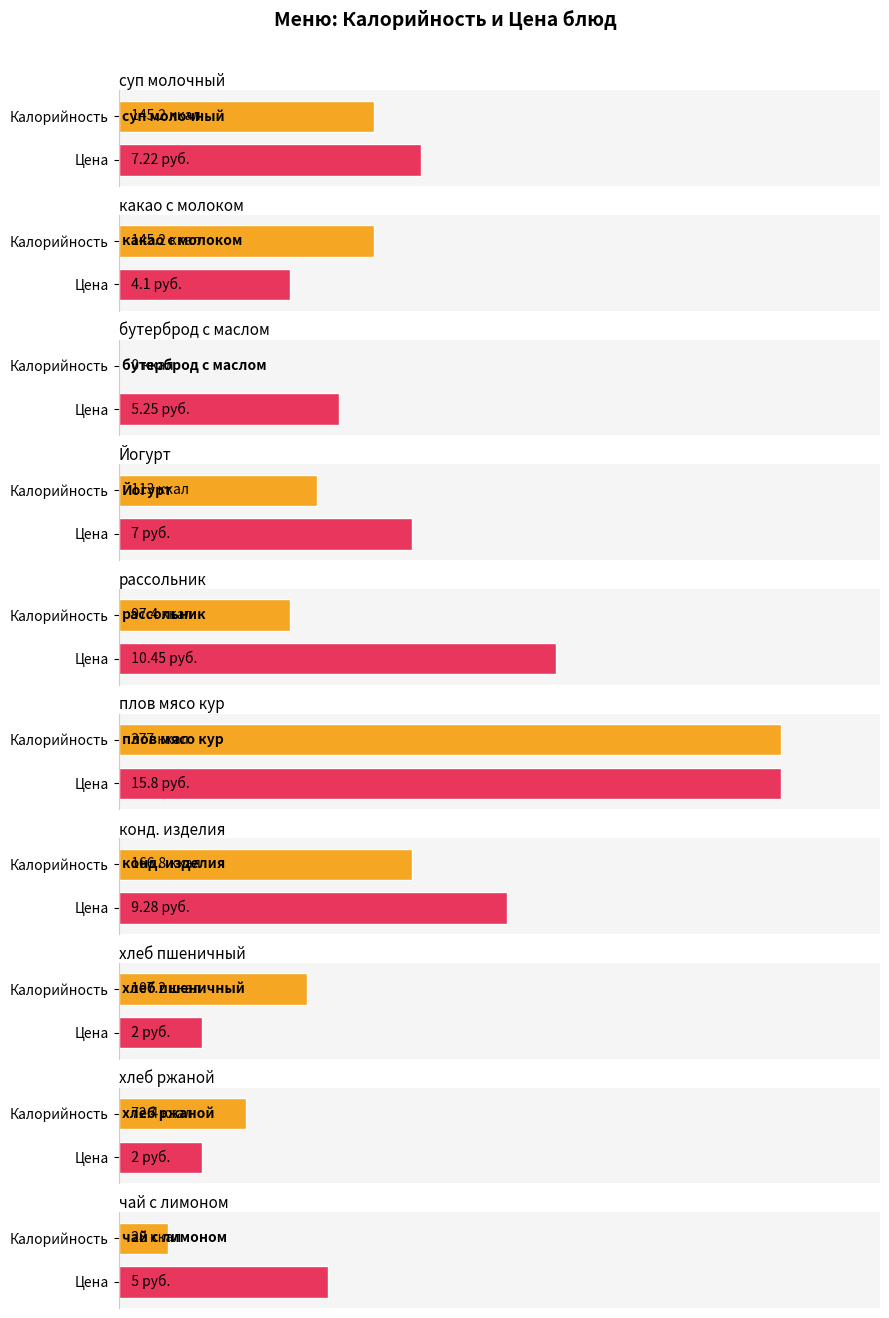

What is the total value across all series at рассольник на курином бульоне?

107.9